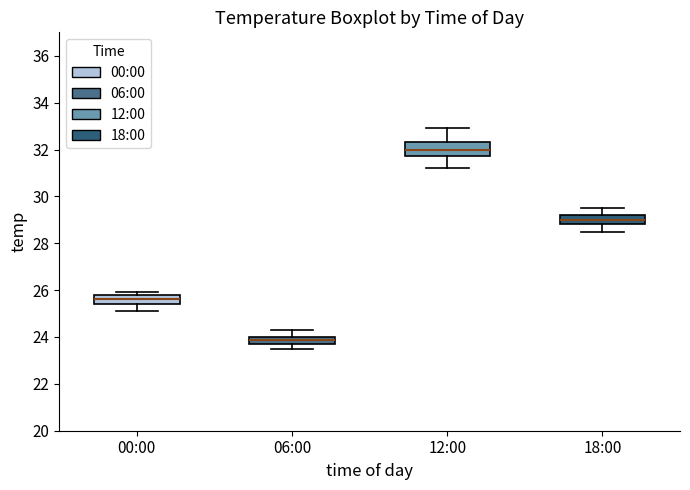

Reading left to right, read every box against the y-axis: the position of its median line, the range the box covers, and the ends of its whiskers. The values are not printed on the chart, so give them approximately, as read against the axis.

00:00: median 25.6, box 25.4 to 25.8, whiskers 25.2 to 26.0
06:00: median 23.8 (inside the box), box 23.8 to 24.0, whiskers 23.6 to 24.4
12:00: median 32.0, box 31.8 to 32.4, whiskers 31.2 to 33.0
18:00: median 29.0, box 28.8 to 29.2, whiskers 28.6 to 29.6